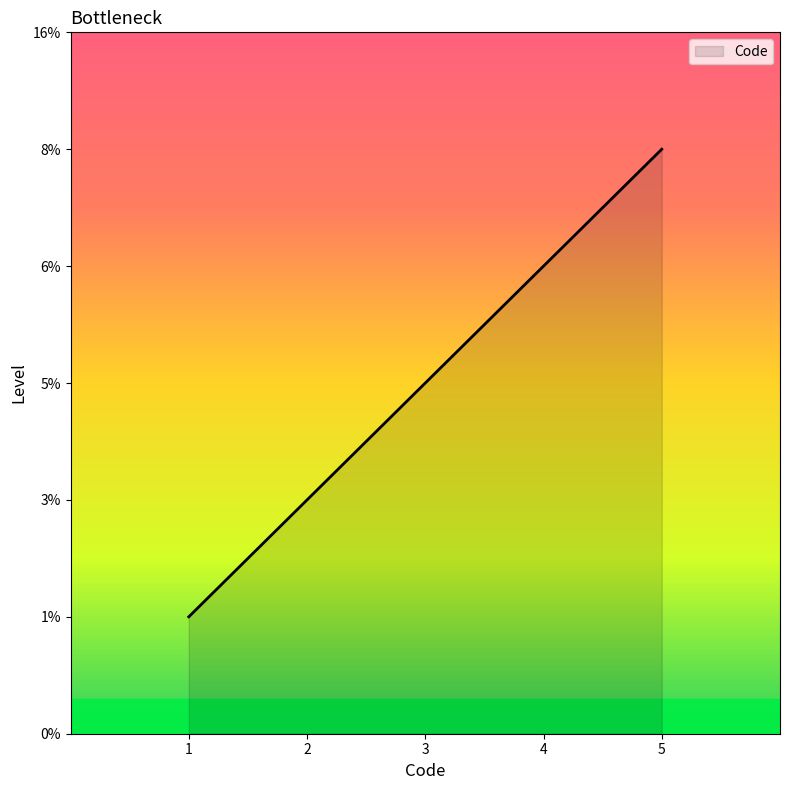

Rank the categories by value from highest to lowest.

5, 4, 3, 2, 1